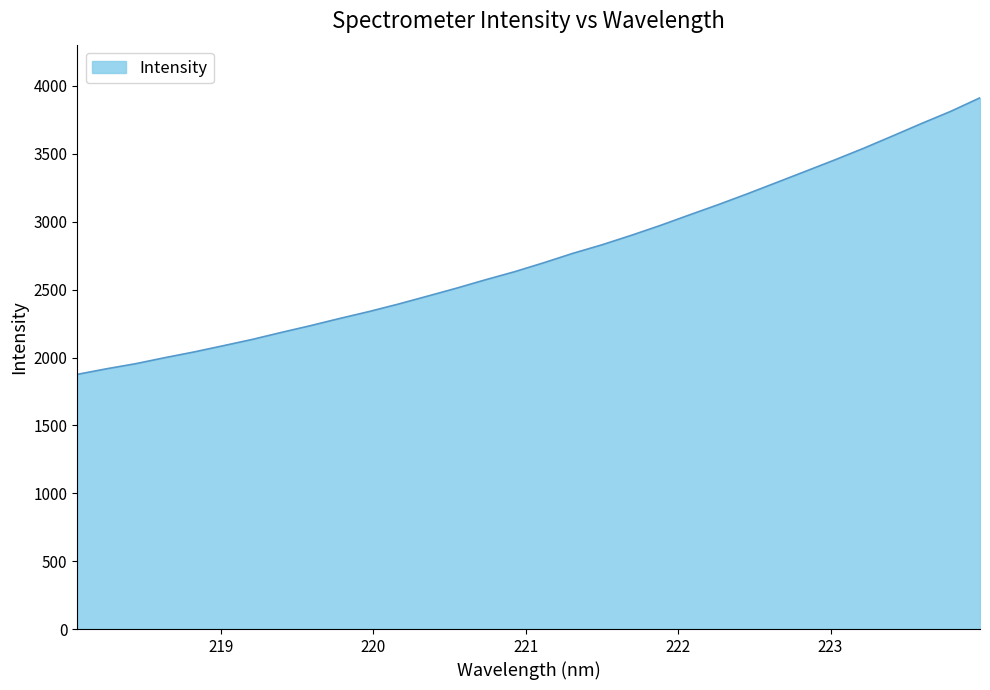

What is the difference between the maximum and minimum values?

2037.2